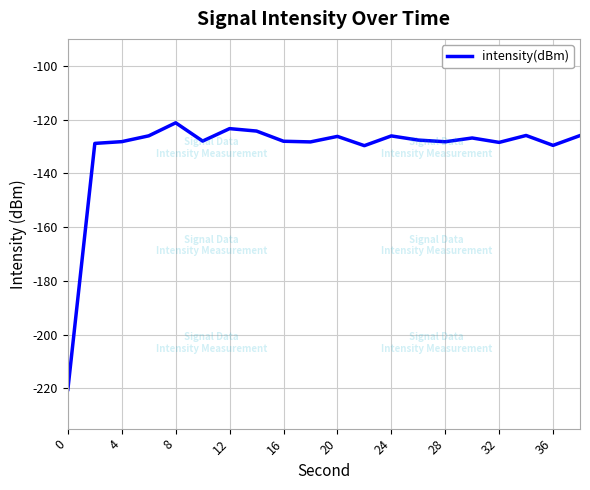

What is the difference between the maximum and minimum values?

99.2